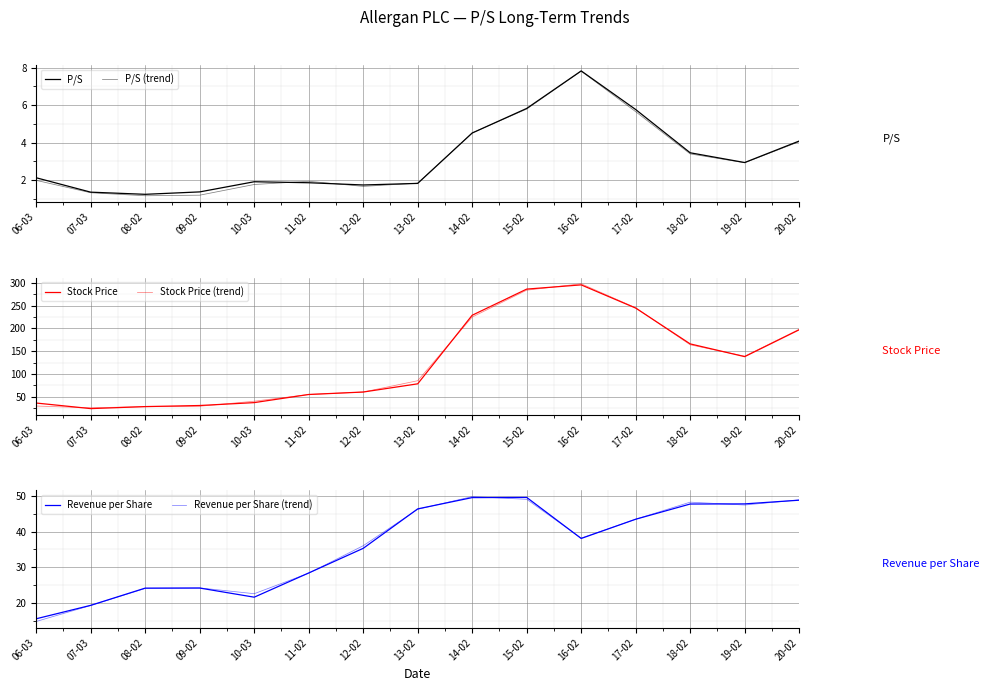

The value of Revenue per Share at 13-02 is 46.4. True or false?

True